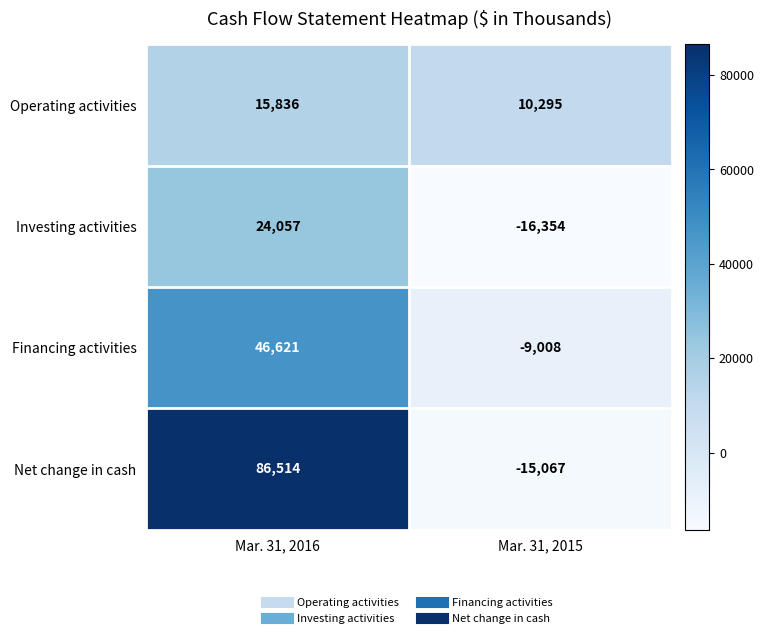

What is the difference between the maximum and minimum values in the Net change in cash series?

101581